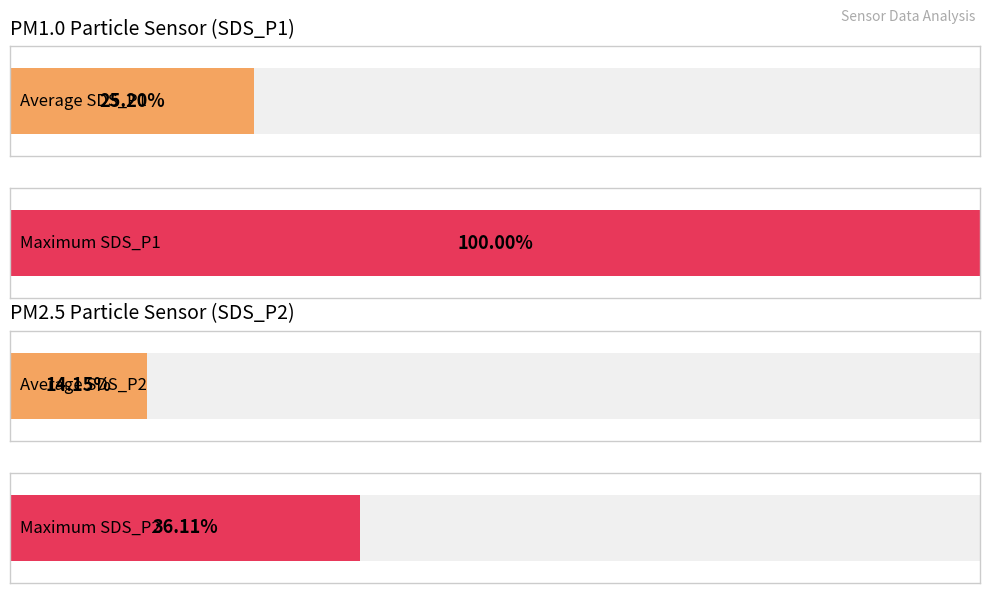

True or false: Avg BME280_temperature has a value of 27.6 at 03:15.

False